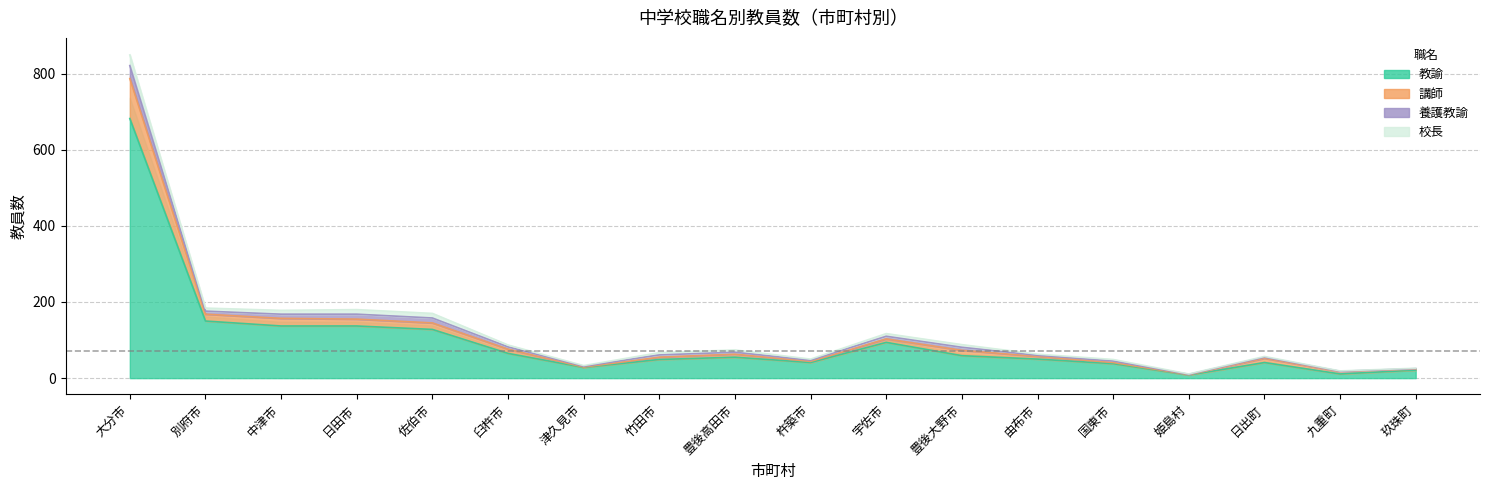

How many distinct data groups are displayed?

4